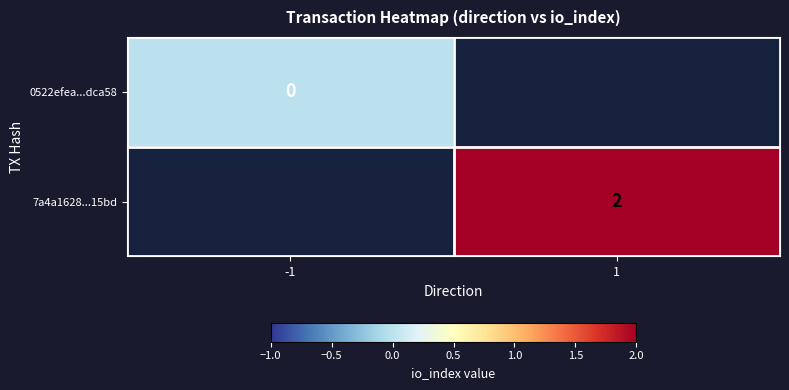

The value of 7a4a1628...15bd at 1 is 3. True or false?

False